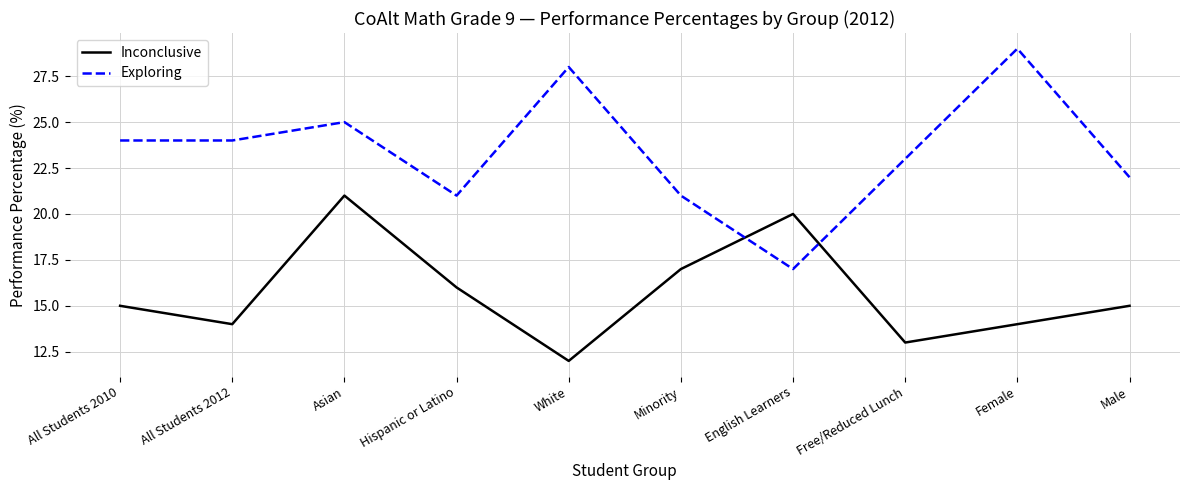

Does the chart have visible grid lines?

Yes